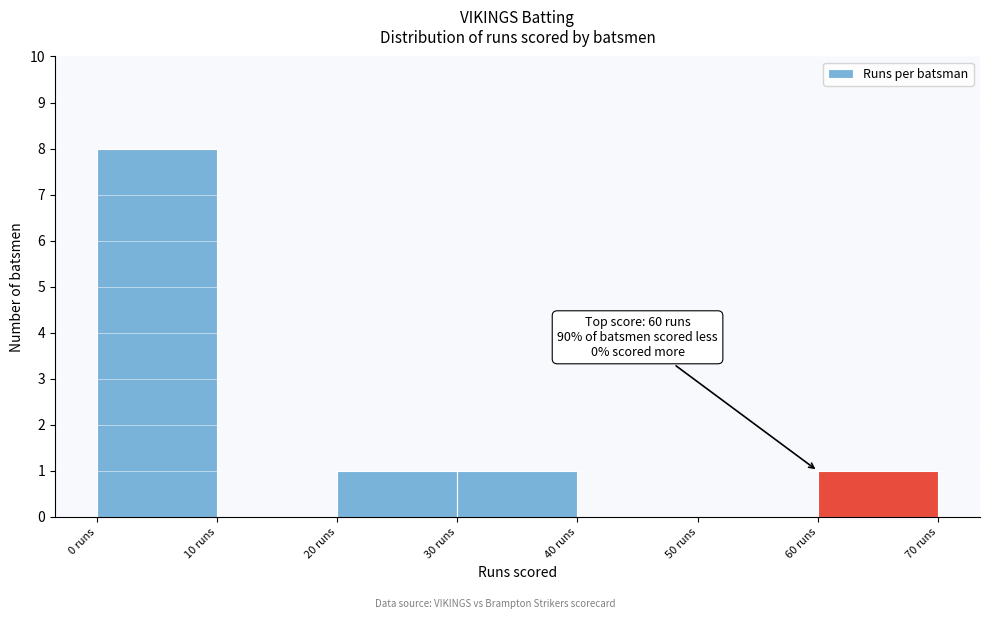

Which range on the x-axis has the tallest bar?

0 to 10